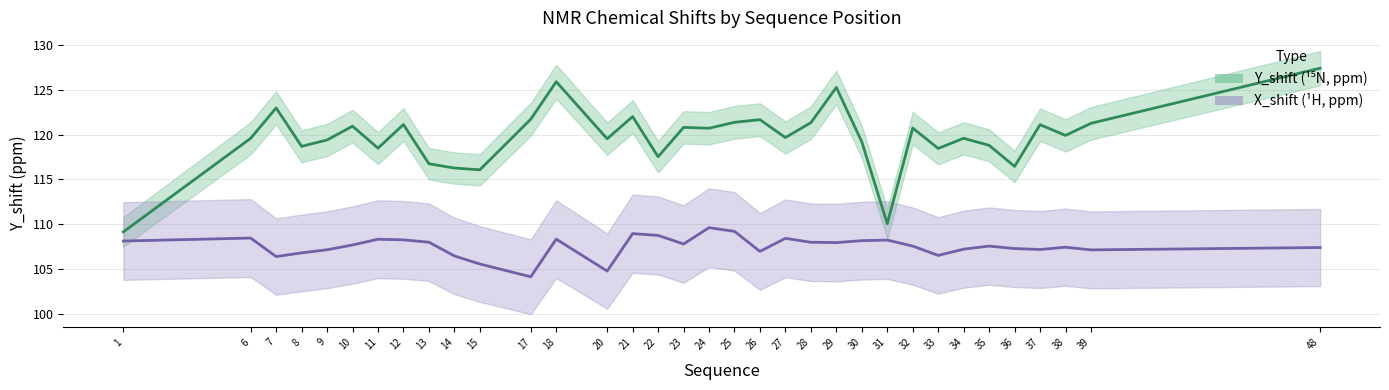

Which series has the largest range (max minus min)?

Y_shift